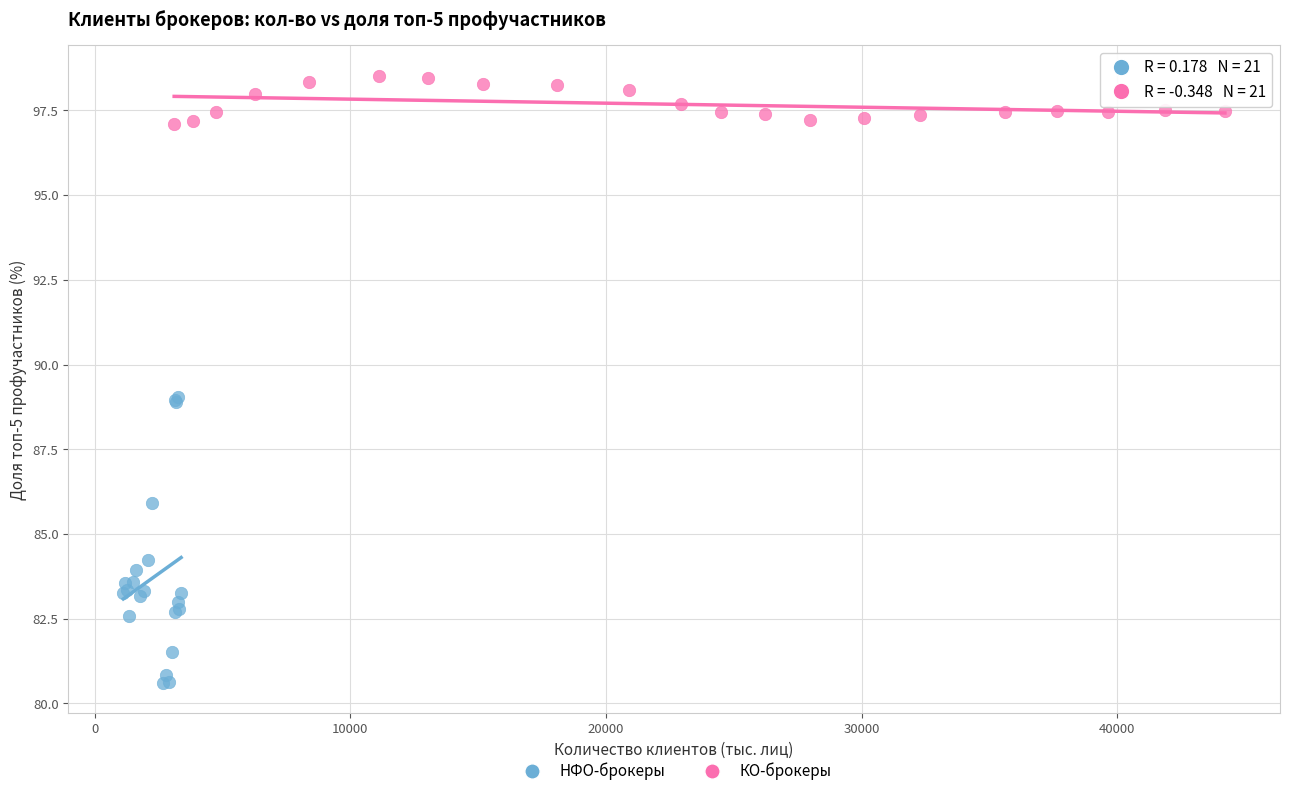

What are all the series names shown in the legend?

НФО-брокеры, КО-брокеры